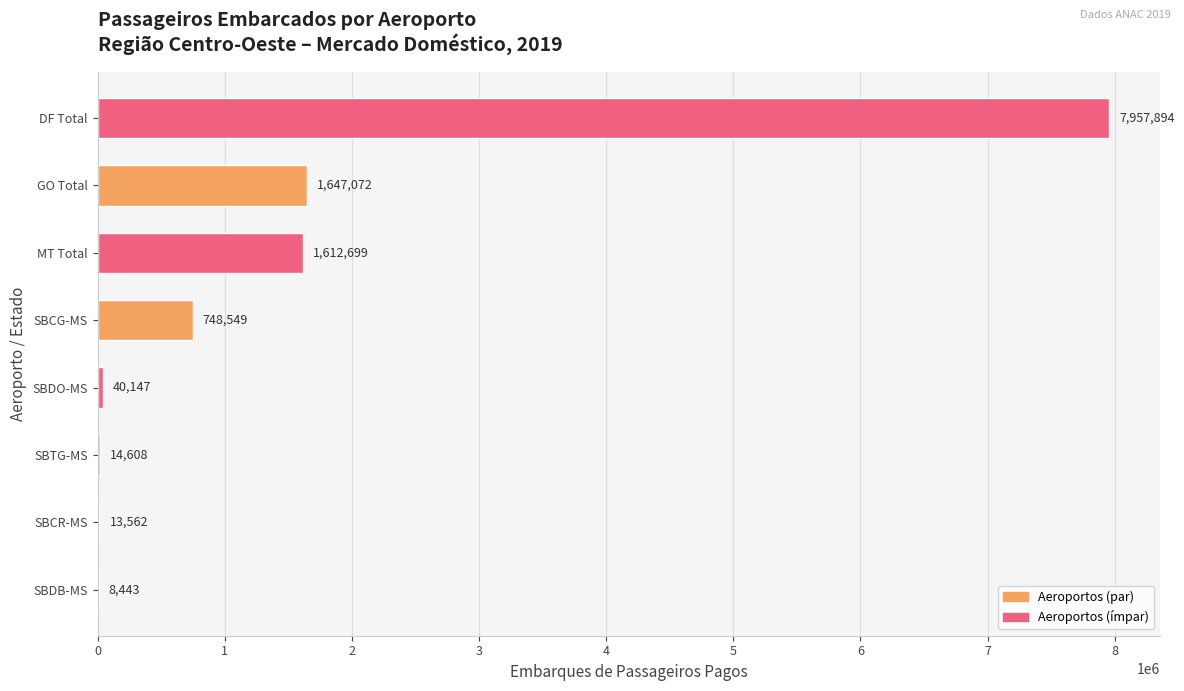

True or false: the data shows 13562 at SBCR-MS.

True